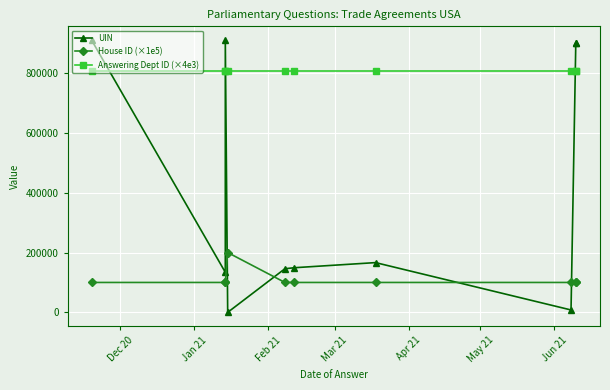

Which series has the largest total across all categories?

Answering Dept ID (×4e3)